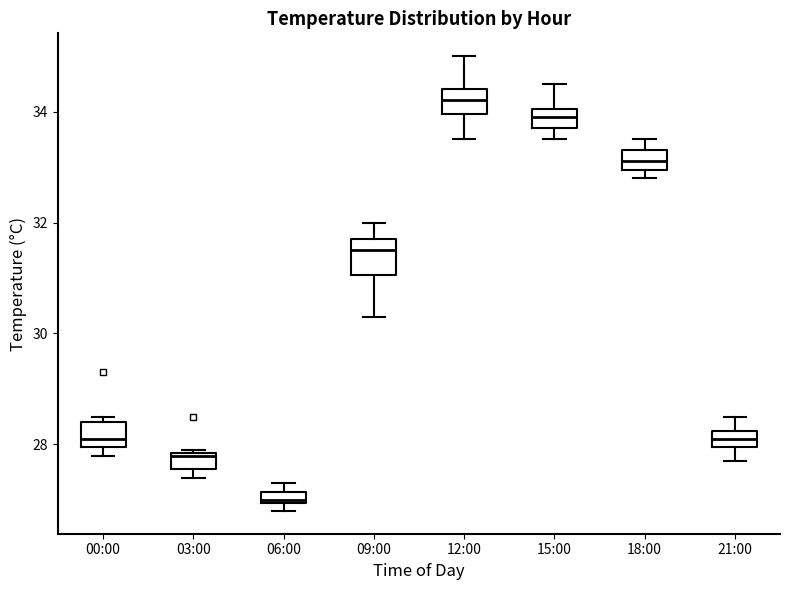

Comparing the boxes themselves (not the whiskers), which one is the tallest?

09:00